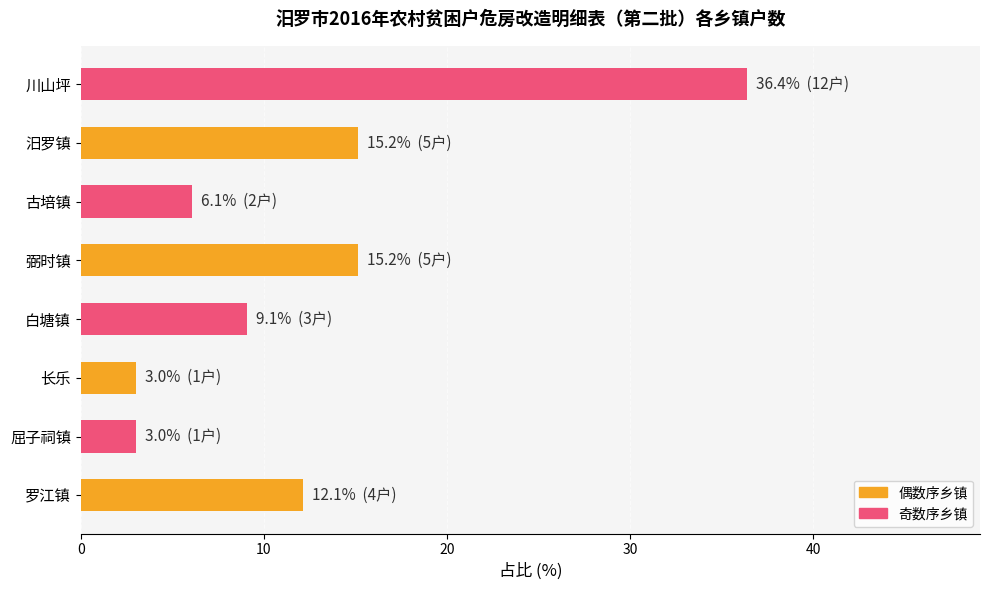

True or false: the data shows 1.9 at 古培镇.

False